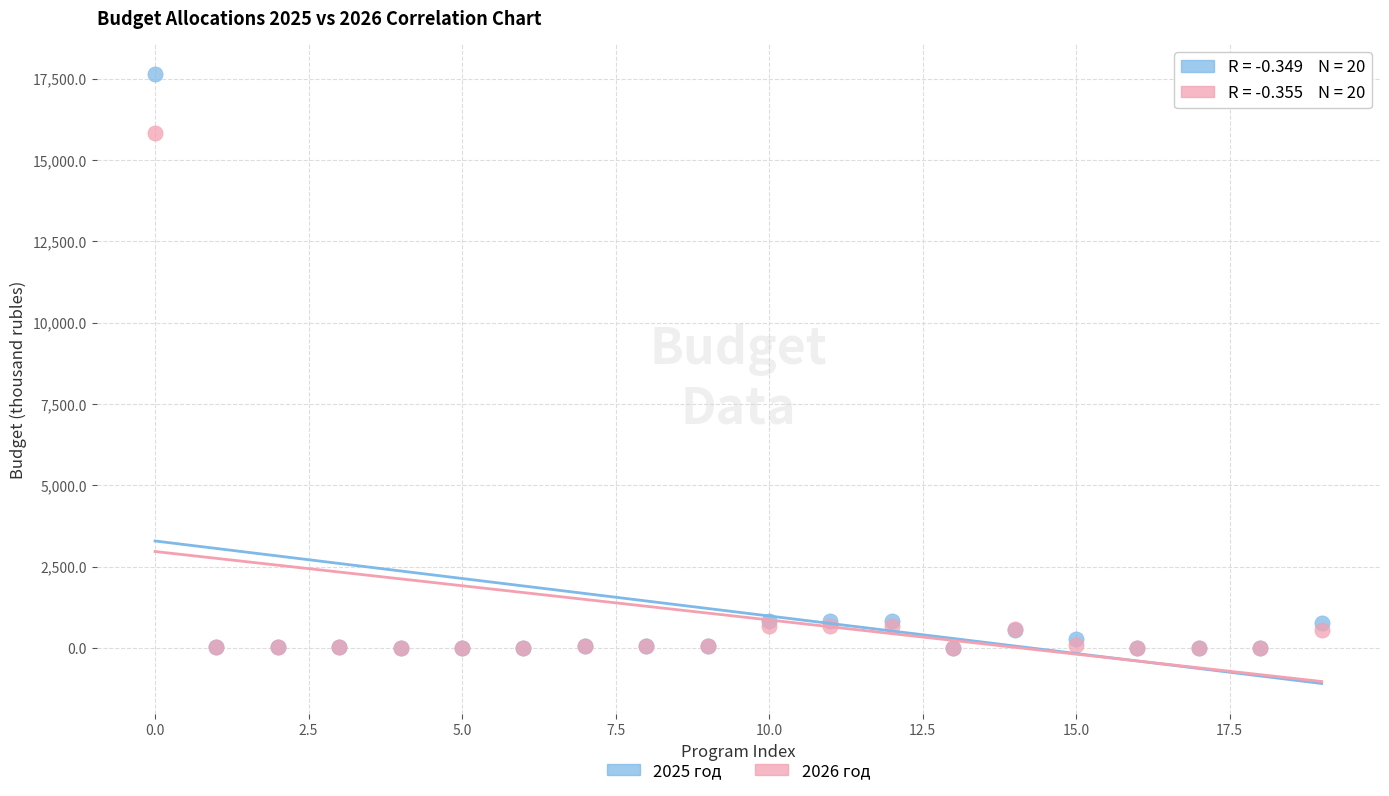

Across all series, what Y value is closest to 8817?

15824.8